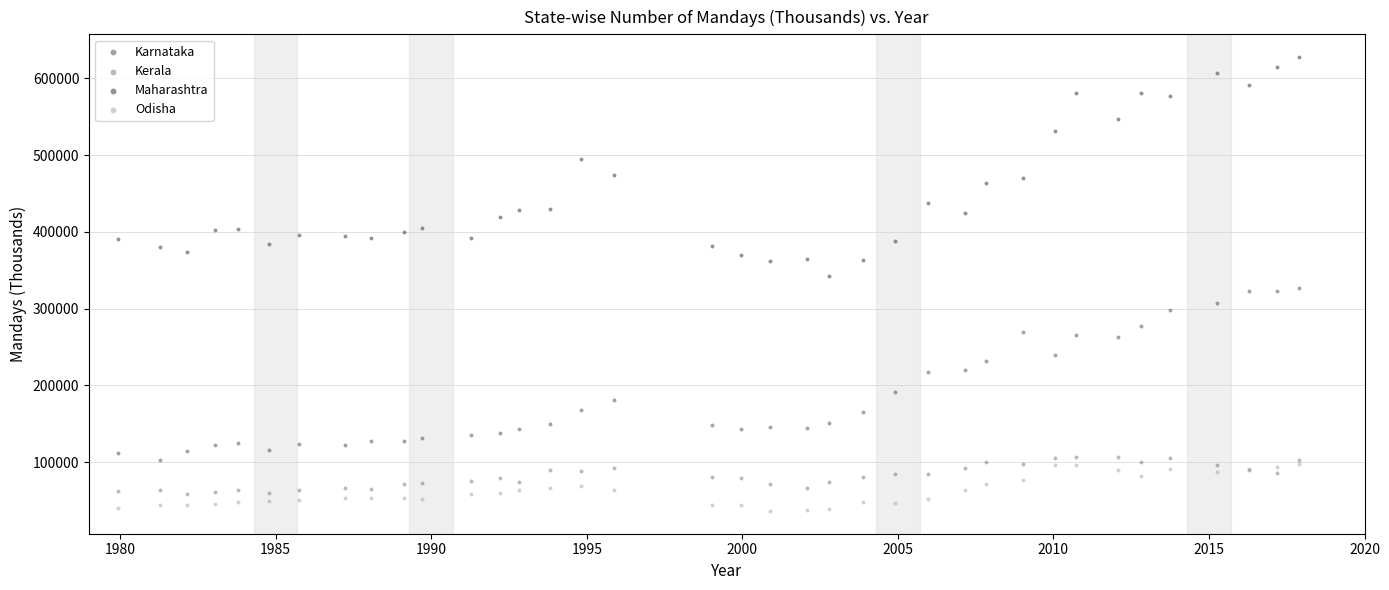

What are all the series names shown in the legend?

Karnataka, Kerala, Maharashtra, Odisha